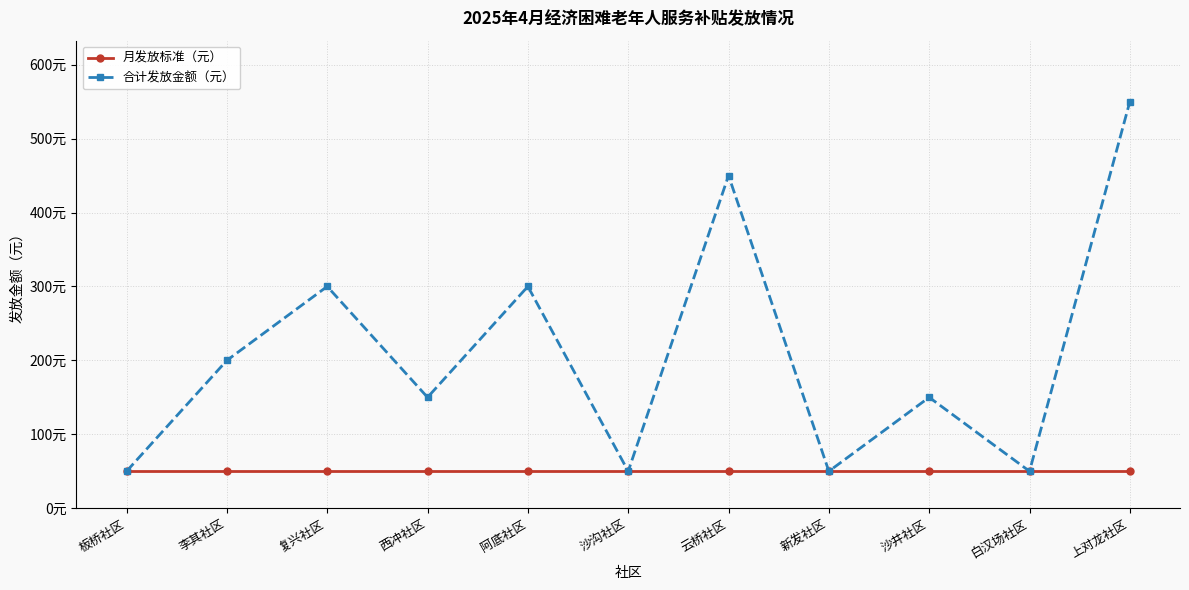

Which series has the largest total across all categories?

合计发放金额（元）